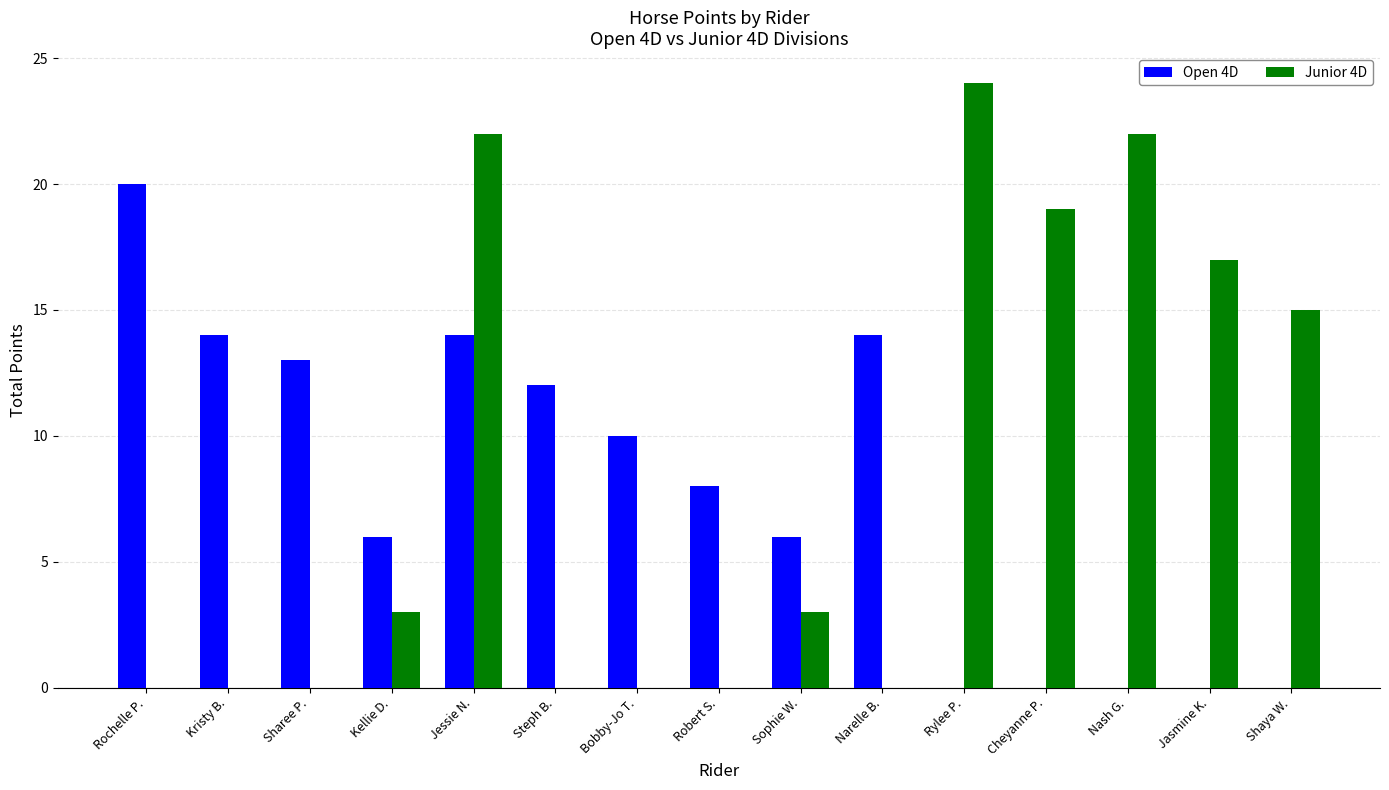

Which series changed the most between Kellie D. and Shaya W.?

Junior 4D